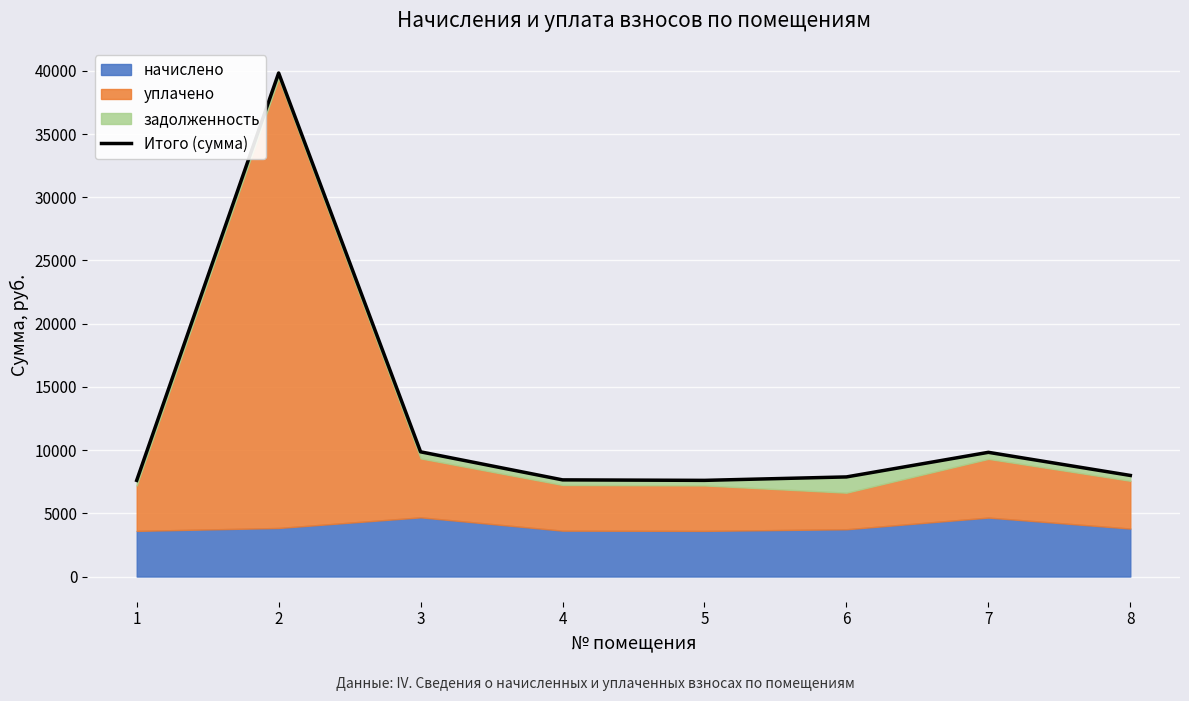

How many lines are shown in the chart?

1